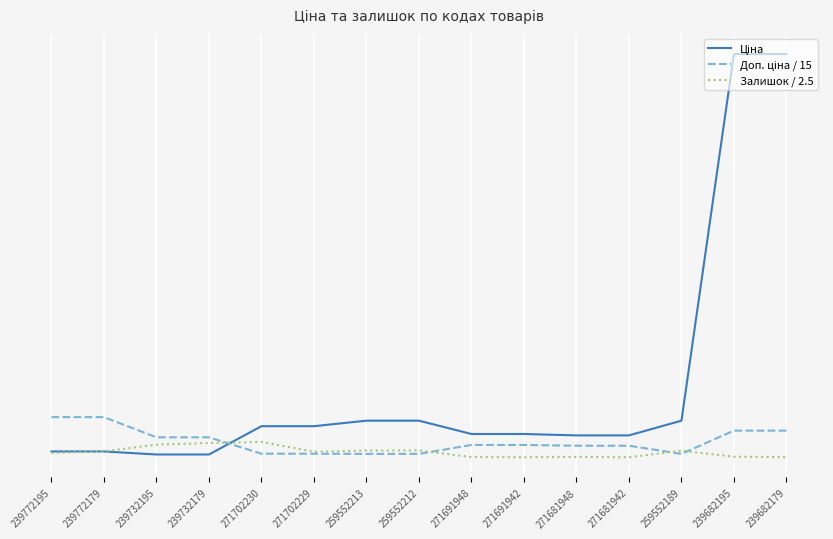

Reading left to right, what are all the values shown in this chart?

Ціна: 114.1	114.1	57.0	57.0	589.9	589.9	693.7	693.7	443.1	443.1	416.6	416.6	693.7	7596.5	7596.5
Доп. ціна / 15: 760.7	760.7	380.3	380.3	72.1	72.1	68.3	68.3	236.3	236.3	222.2	222.2	68.3	506.4	506.4
Залишок / 2.5: 86.0	116.0	242.0	274.4	294.0	108.8	132.0	133.2	8.8	5.2	12.0	4.0	128.8	16.0	6.4